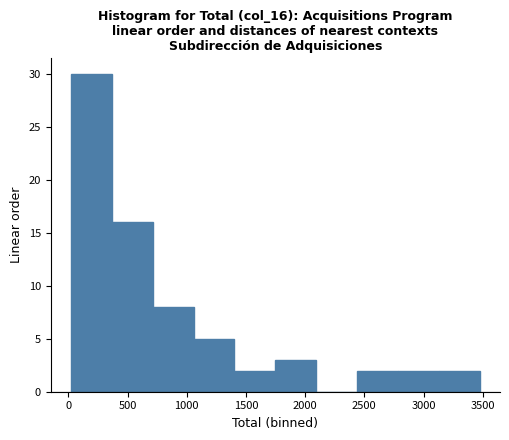

Which range on the x-axis has the tallest bar?

0 to 350